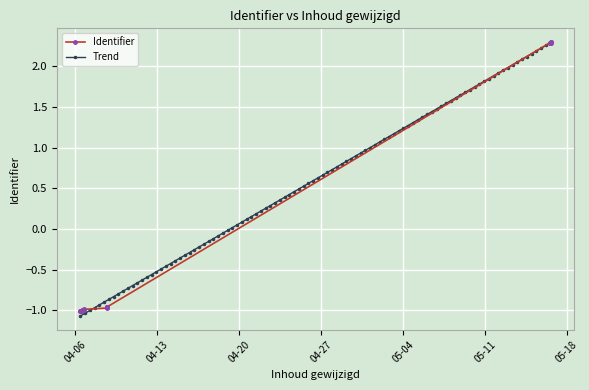

Is this an area chart (filled region under the line)?

No